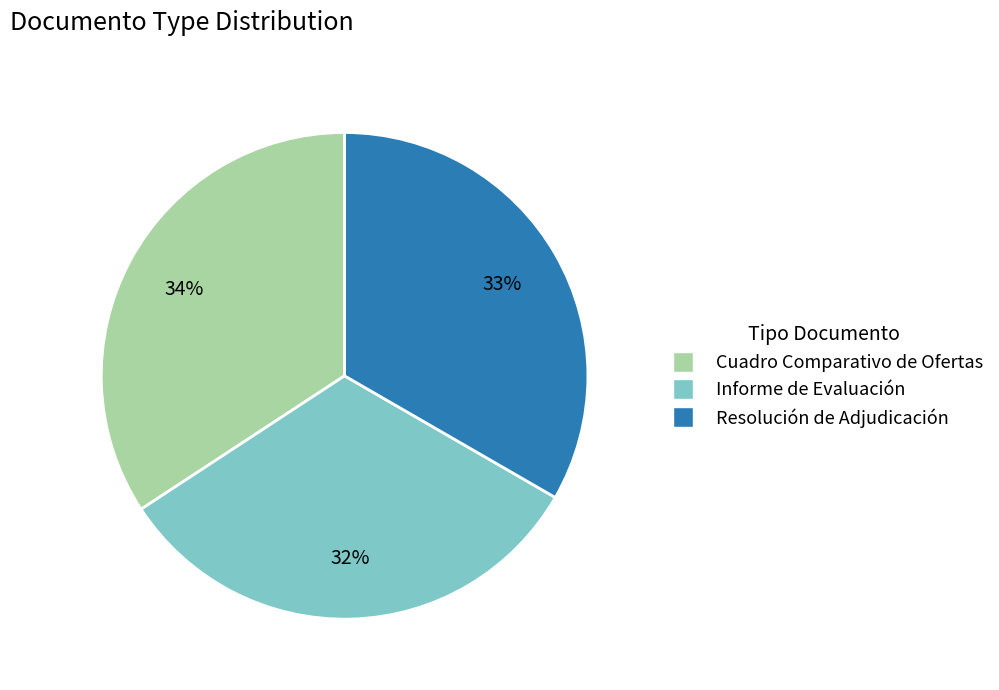

The Cuadro Comparativo de Ofertas slice represents 34% of the pie. True or false?

True